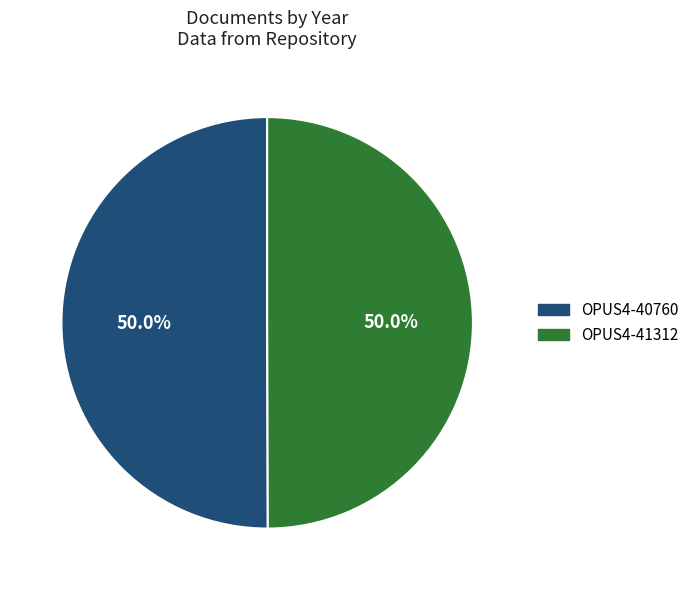

What percentage is NOT represented by OPUS4-40760?

50.0%